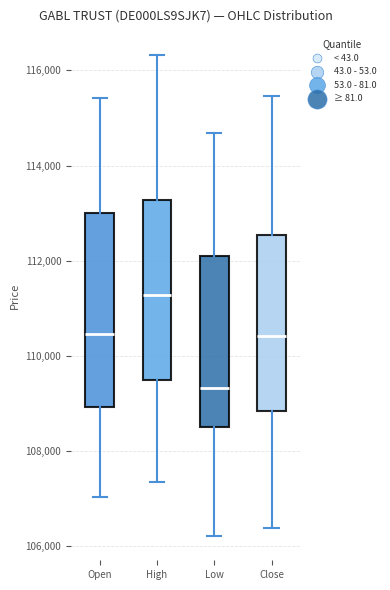

Which box is the tallest, from its lower edge to its upper edge?

Open